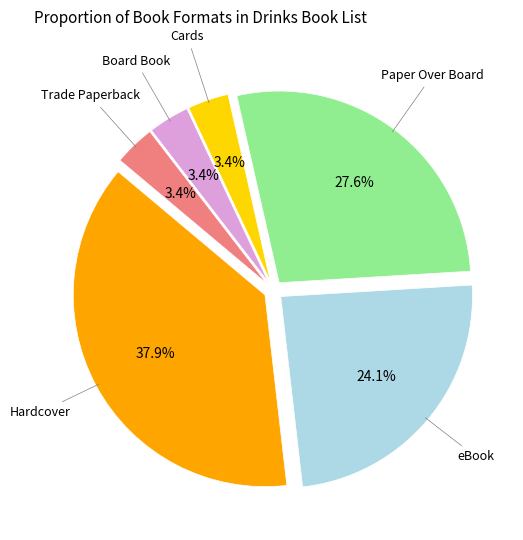

Is there a majority slice in this chart?

No